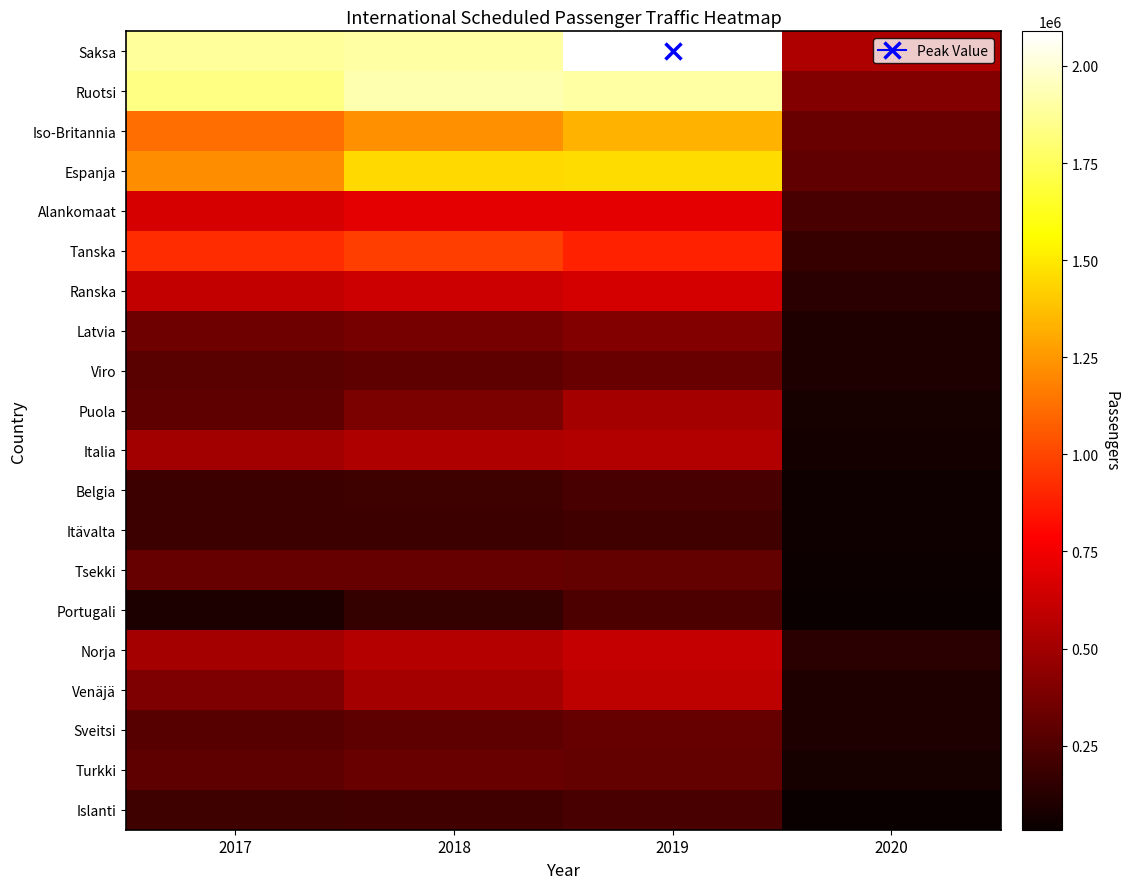

At which category is the sum across all series the highest?

2019